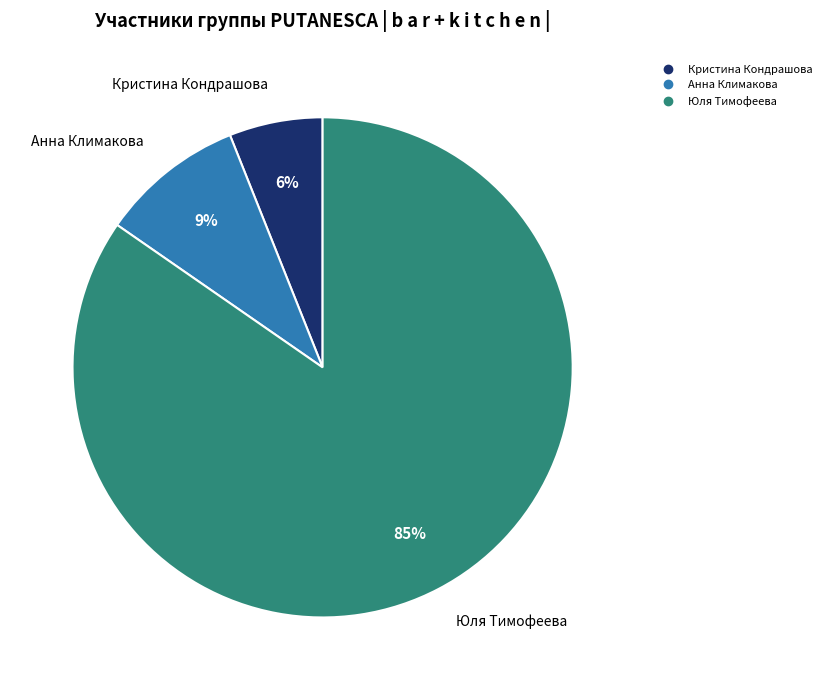

Is there a majority slice in this chart?

Yes